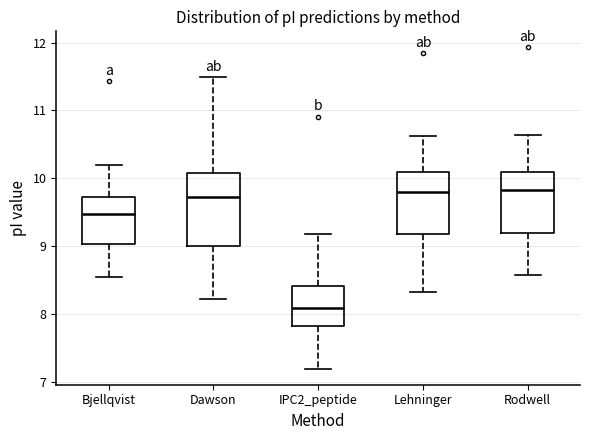

Which box is the tallest, from its lower edge to its upper edge?

Dawson